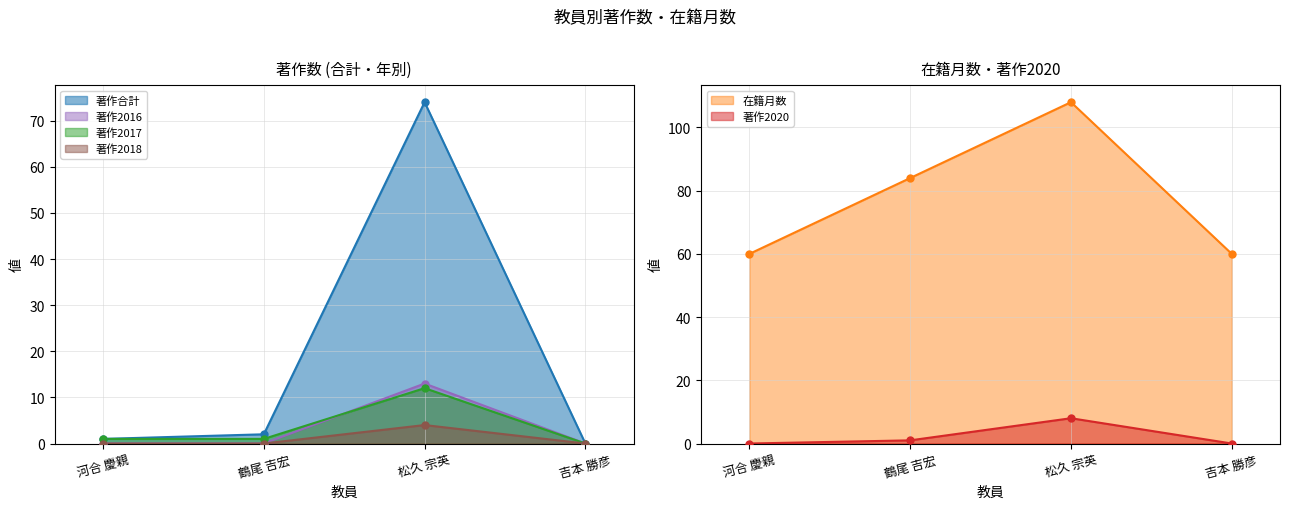

What are all the series names shown in the legend?

著作合計, 在籍月数, 著作2017, 著作2020, 著作2016, 著作2018